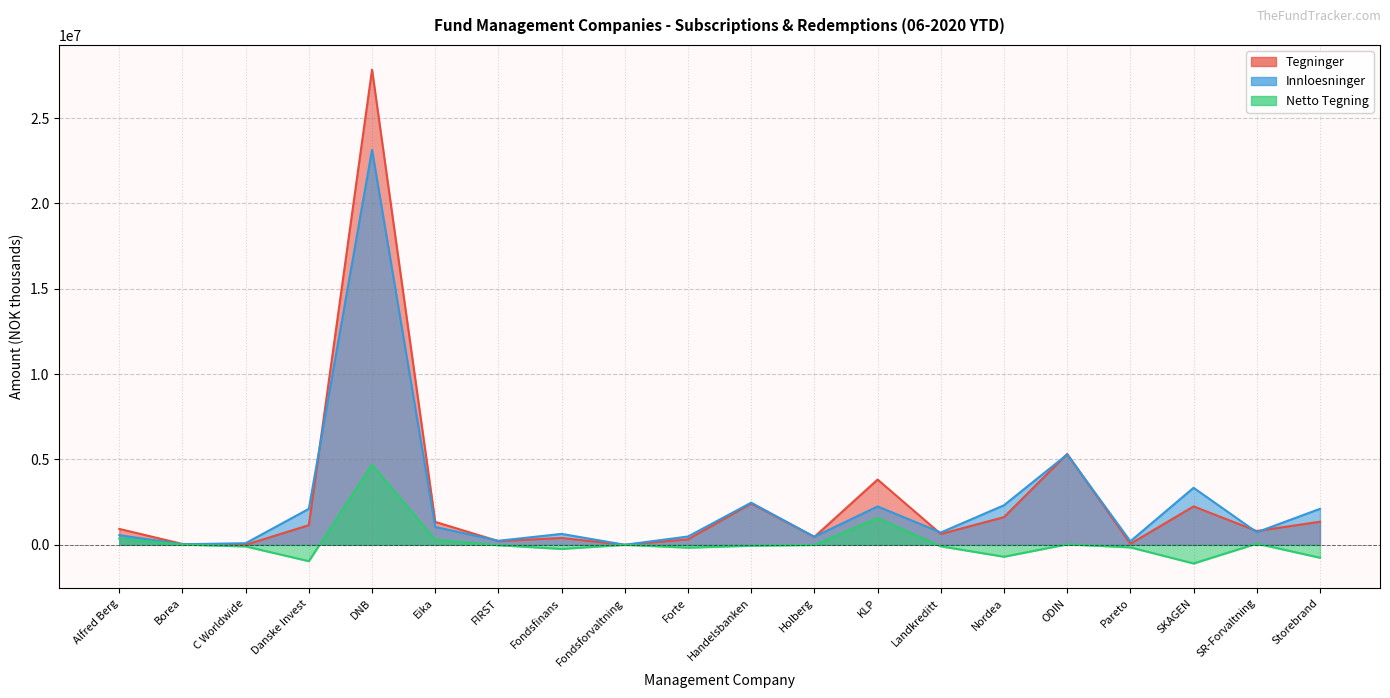

What are all the series names shown in the legend?

Tegninger, Innloesninger, Netto Tegning